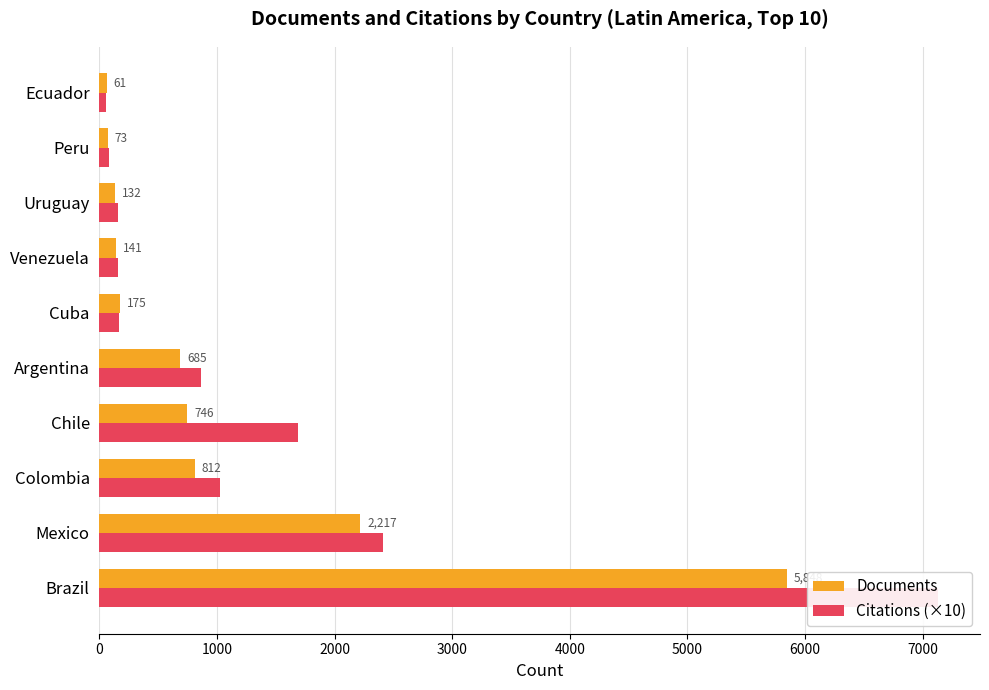

How many data points does each series have?

10